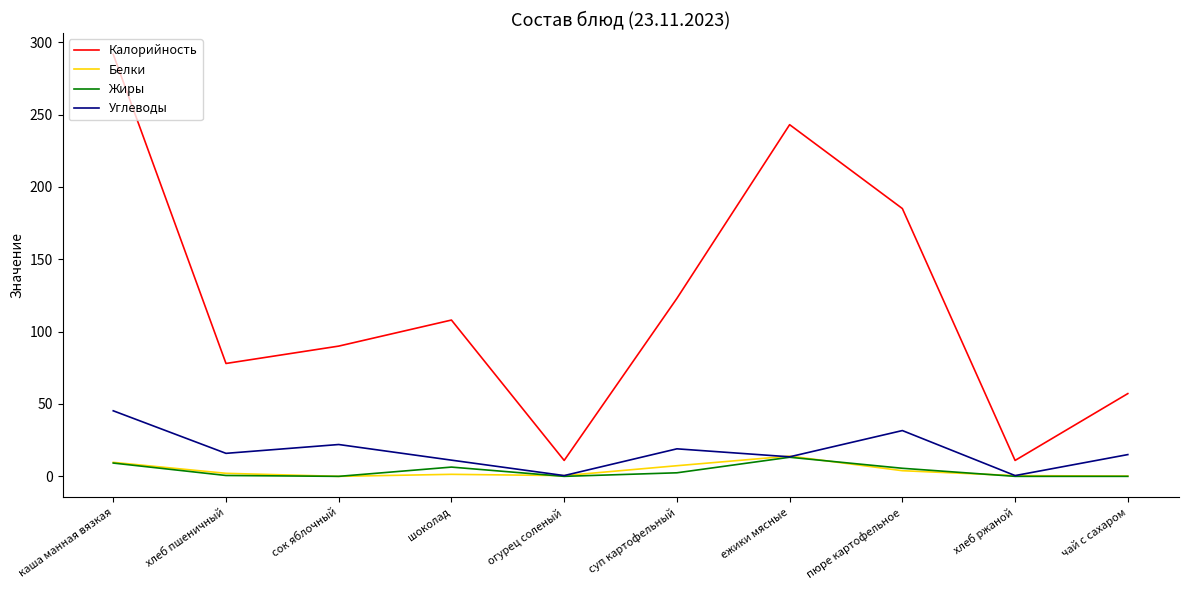

What is the highest value of the Белки series?

14.0